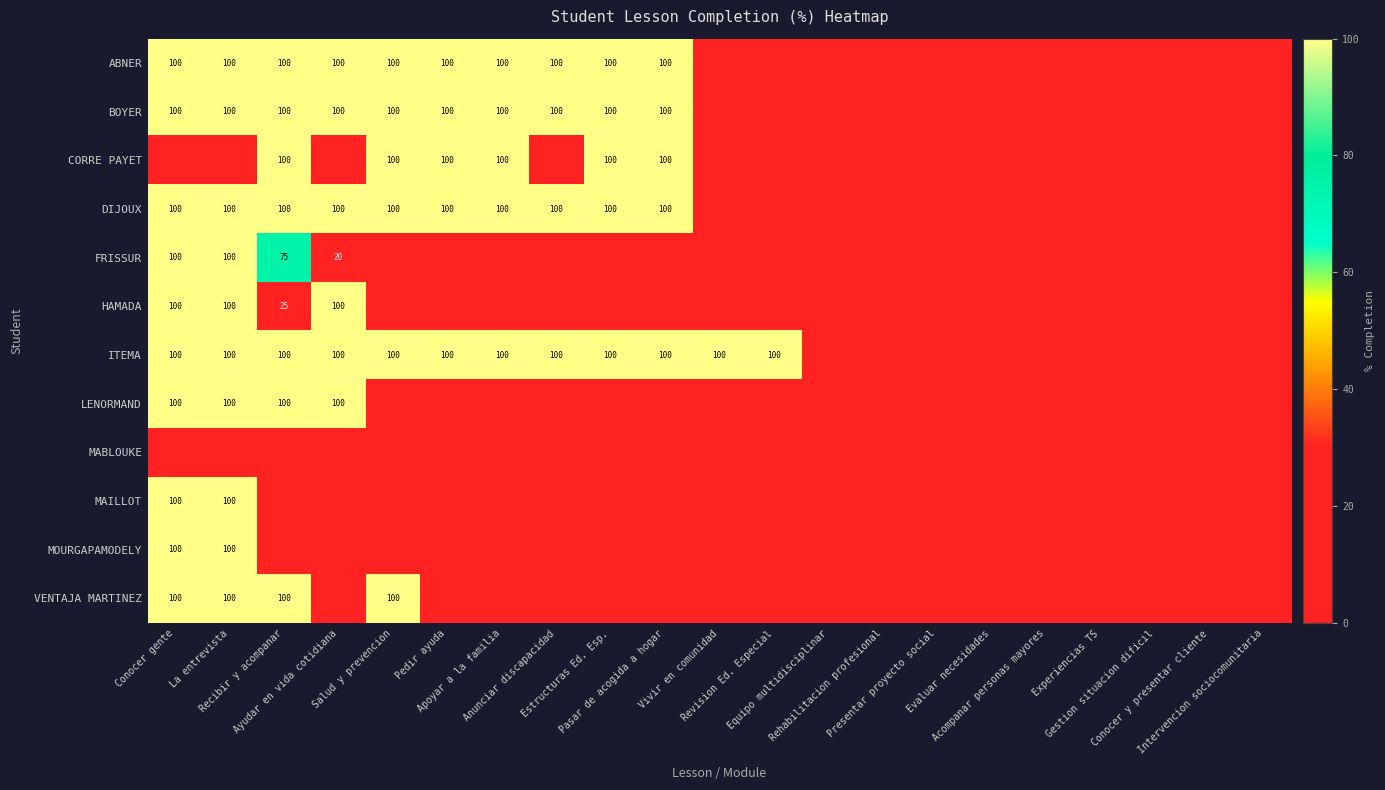

Is it true that MABLOUKE equals 0 at La entrevista?

True